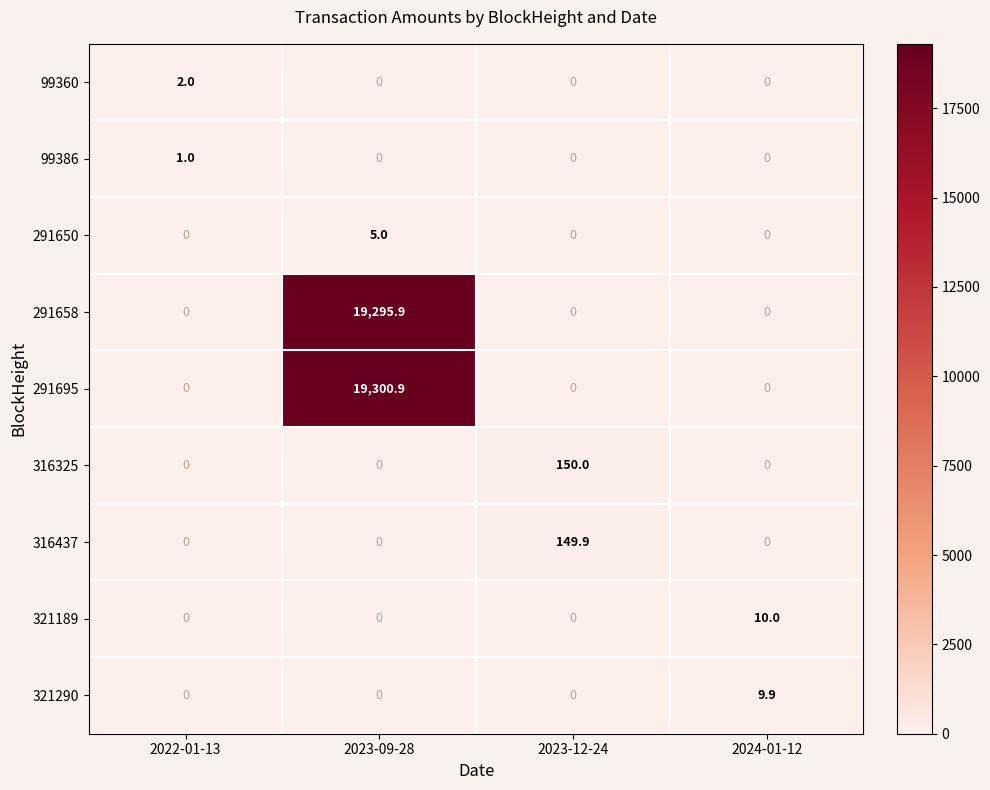

Is the value of 99360 at 2022-01-13 greater than the value of 321290 at 2024-01-12?

No